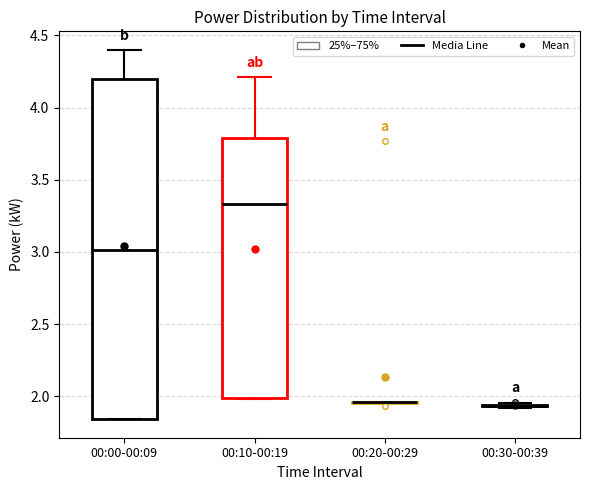

Reading left to right, read every box against the y-axis: the position of its median line, the range the box covers, and the ends of its whiskers. The values are not printed on the chart, so give them approximately, as read against the axis.

00:00-00:09: median 3.00, box 1.85 to 4.20, whiskers 1.85 to 4.40
00:10-00:19: median 3.35, box 2.00 to 3.80, whiskers 2.00 to 4.20
00:20-00:29: box collapsed to a line at 1.95, whiskers 1.95 to 1.95
00:30-00:39: box collapsed to a line at 1.95, whiskers 1.90 to 1.95